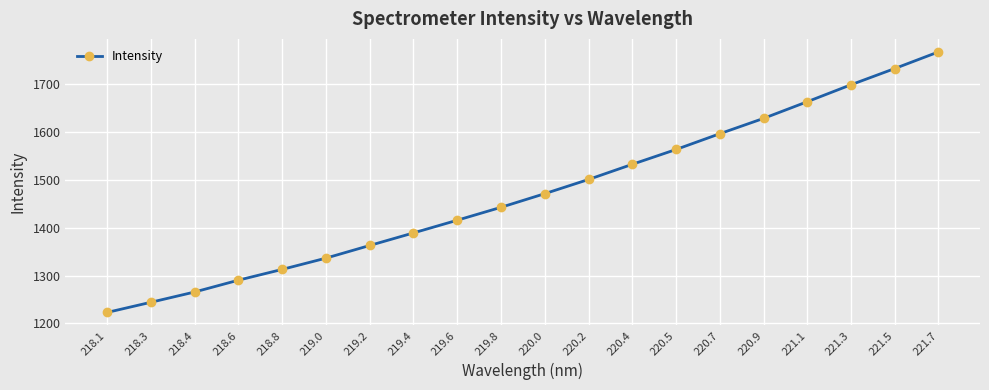

What is the greatest value displayed?

1767.1